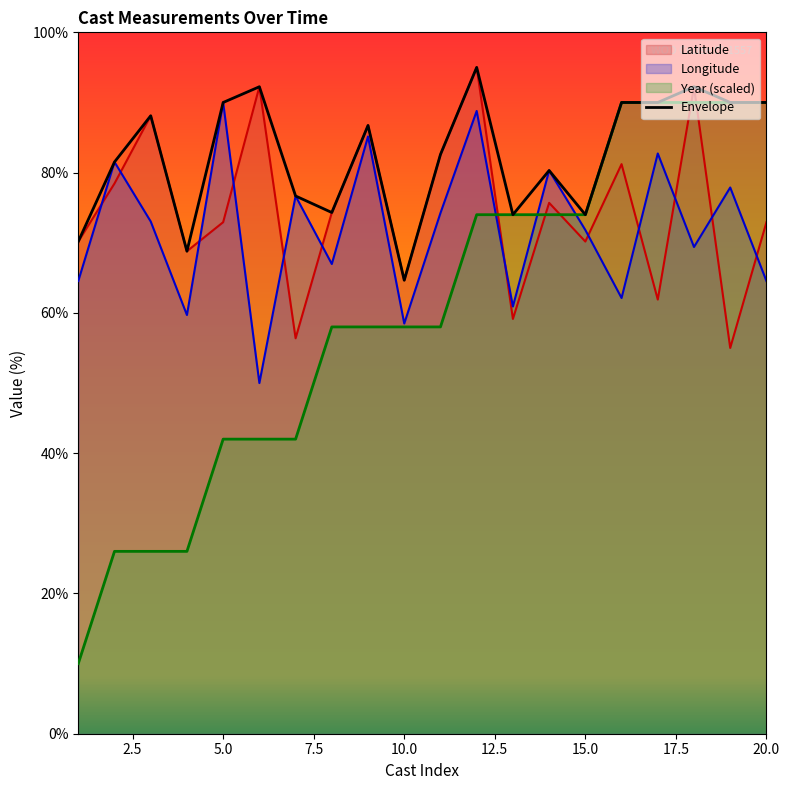

Read the Latitude value at 12.

95.0